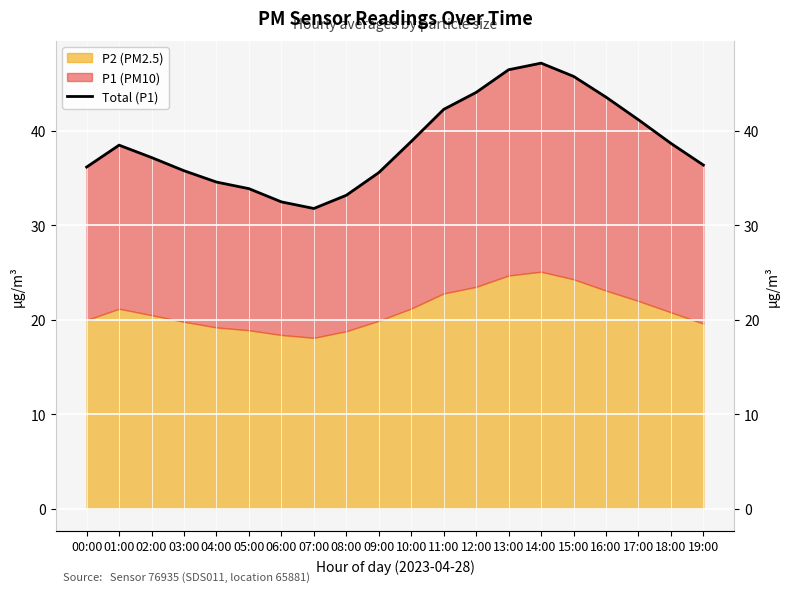

Which category has the lowest value across all series?

07:00